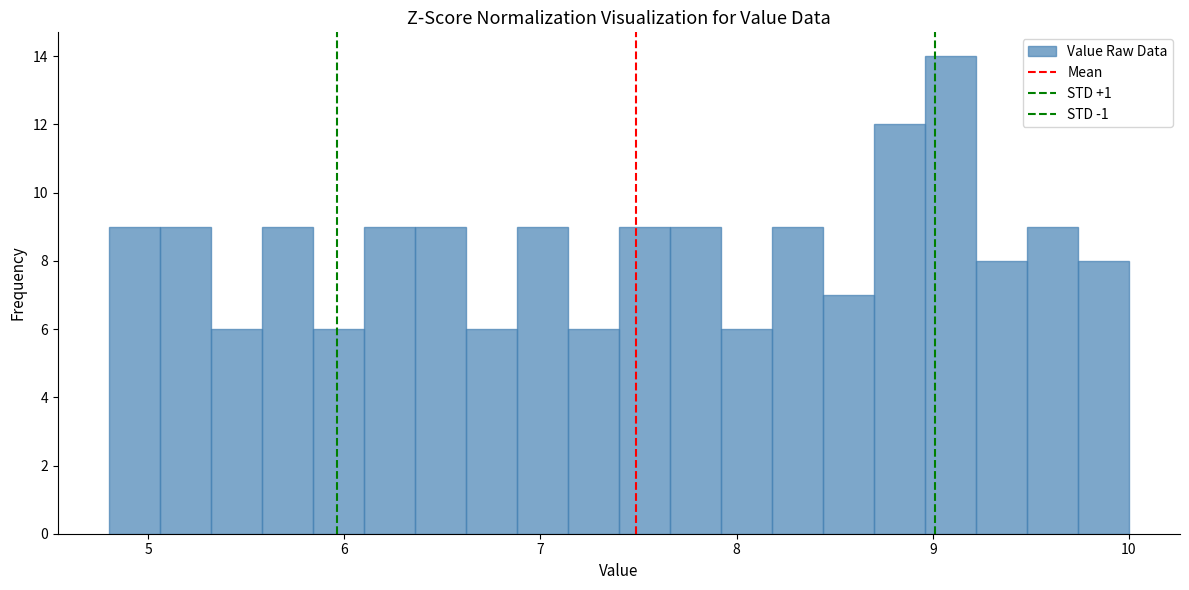

Around what value on the x-axis is the tallest bar? Give the approximate position of its centre, as read against the axis.

9.1